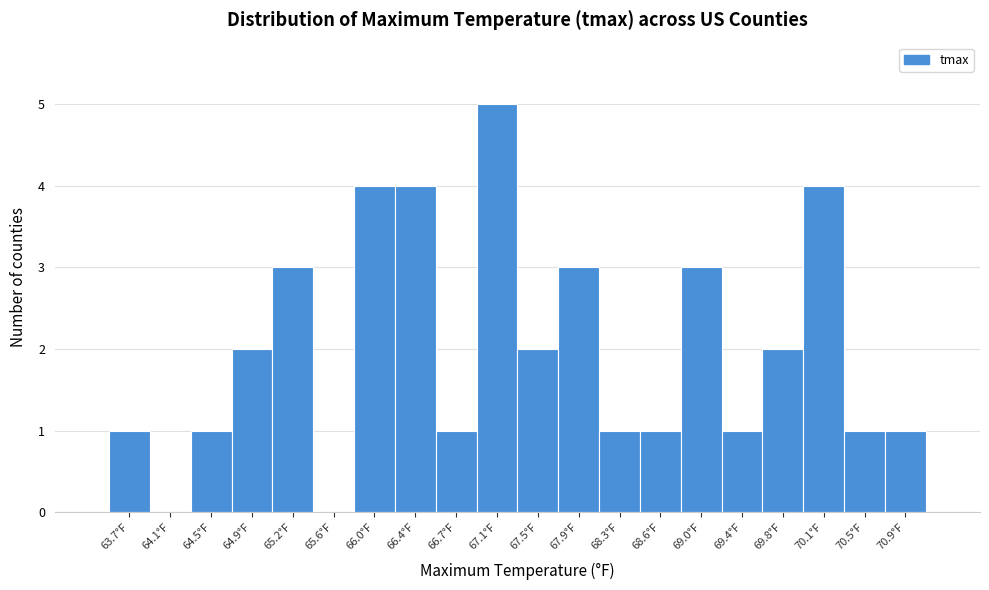

Reading right to left, list all the values displayed in this chart.

70.9°F=1	70.5°F=1	70.1°F=4	69.8°F=2	69.4°F=1	69.0°F=3	68.6°F=1	68.3°F=1	67.9°F=3	67.5°F=2	67.1°F=5	66.7°F=1	66.4°F=4	66.0°F=4	65.6°F=0	65.2°F=3	64.9°F=2	64.5°F=1	64.1°F=0	63.7°F=1